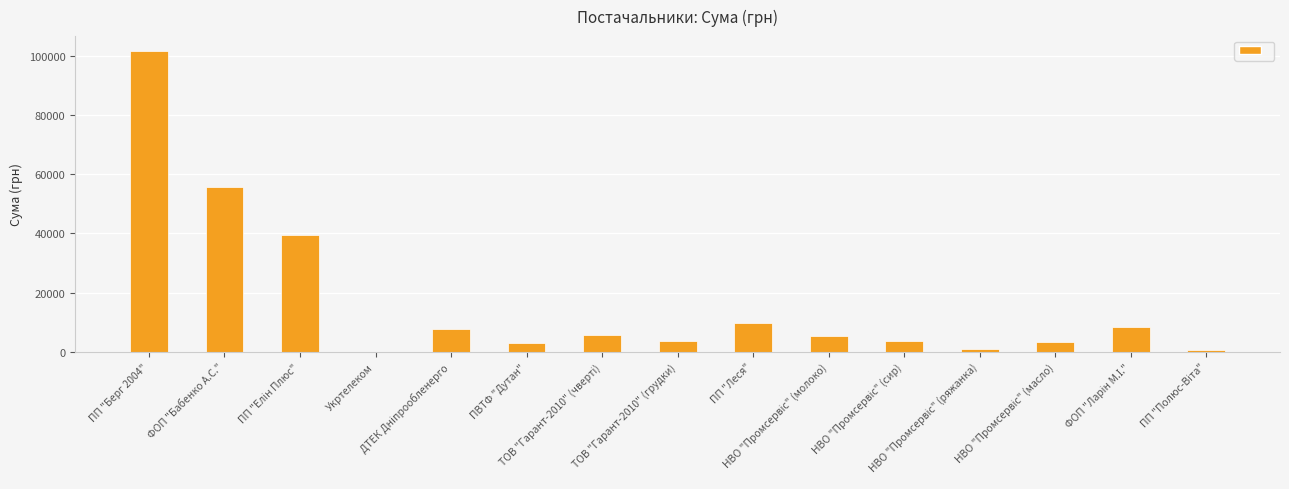

How many data points are above 5255?

8